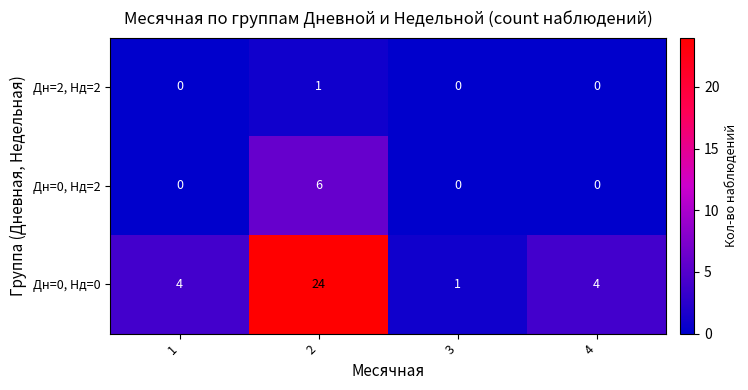

What is the average value of the Дн=0, Нд=0 series?

8